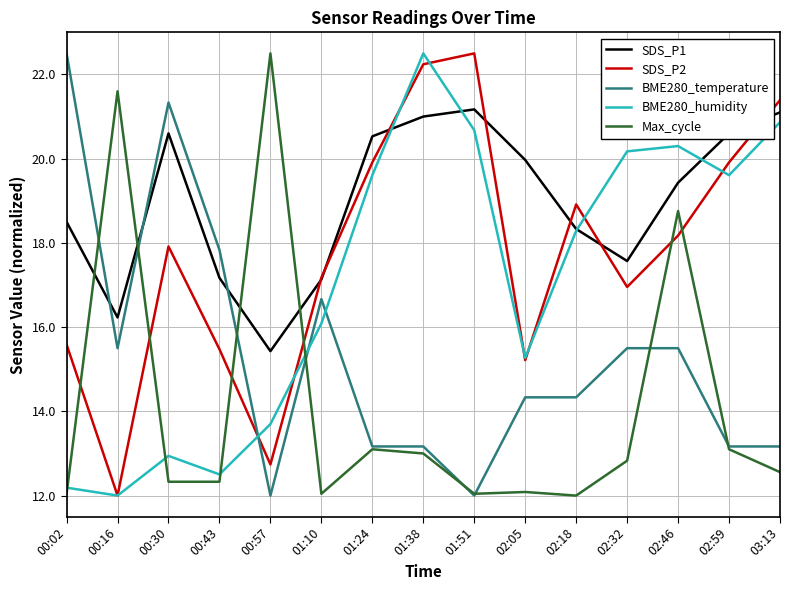

Is the value of SDS_P1 at 02:59 greater than the value of SDS_P2 at 02:46?

Yes